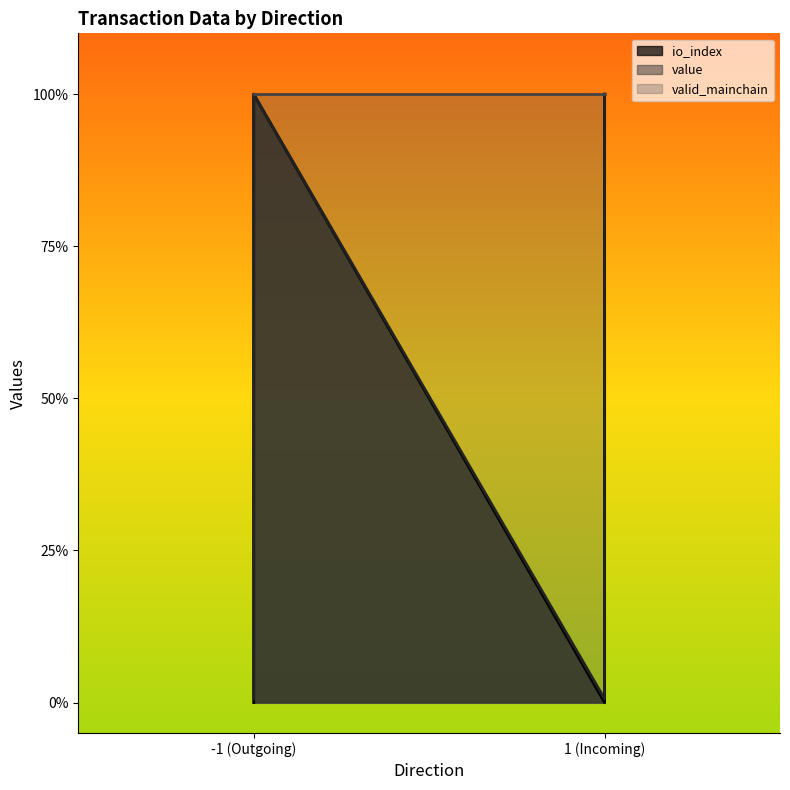

Is it true that io_index equals 0.0 at 1 (Incoming)?

True